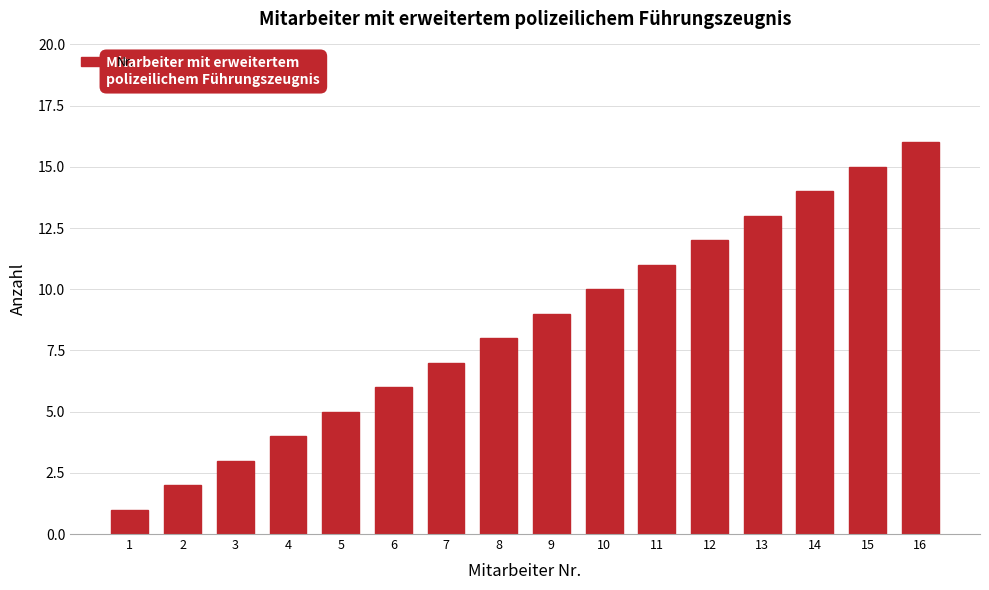

What is the difference between the maximum and minimum values?

15